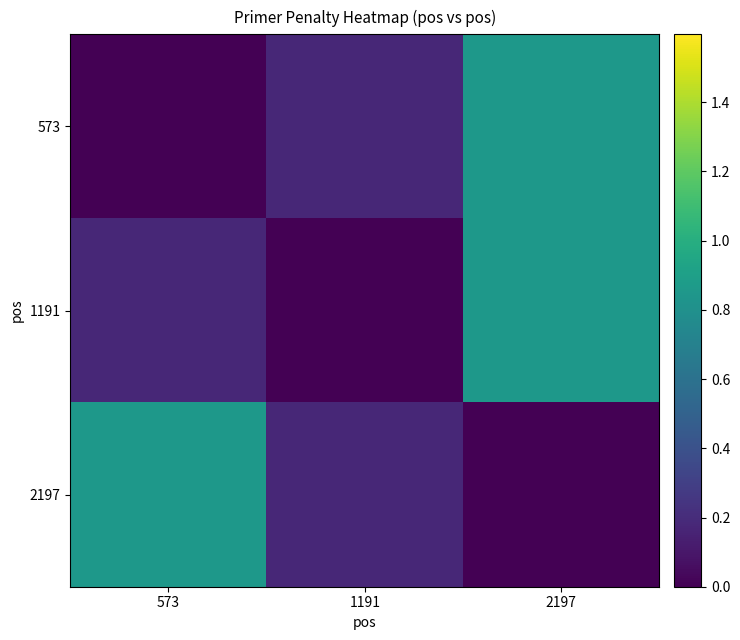

At 2197, list the series in order from smallest to largest.

2197, 573, 1191